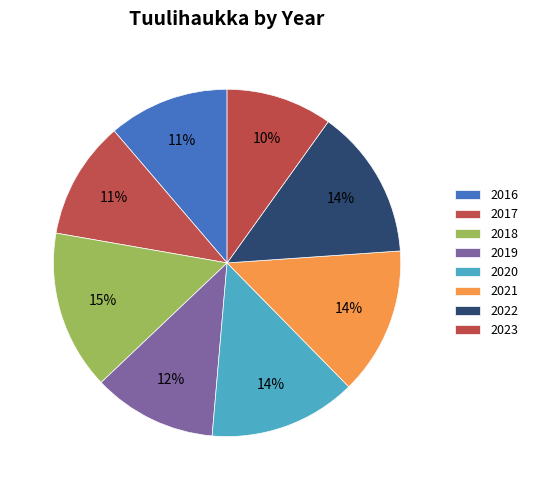

How many segments does this pie chart have?

8